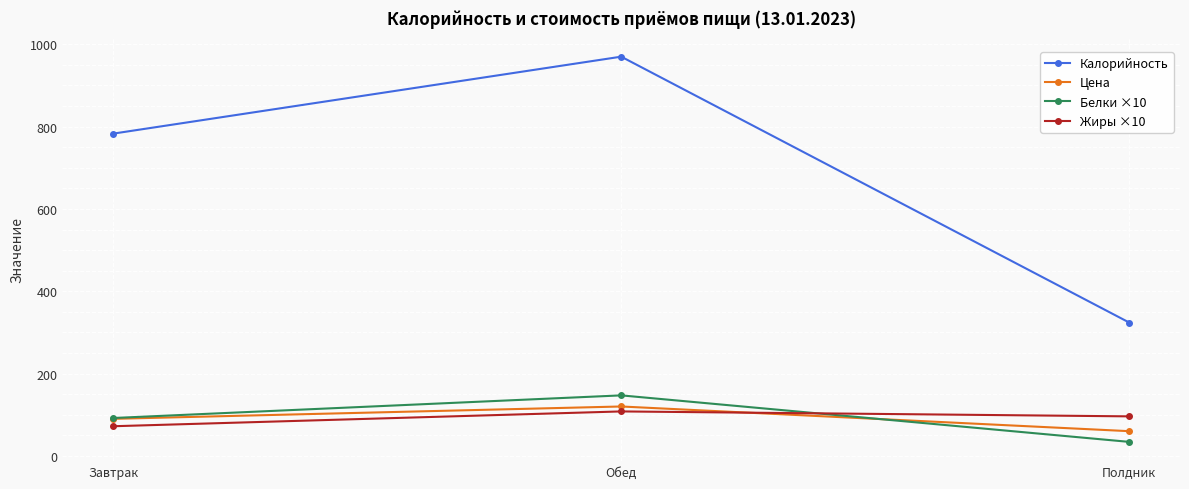

At which category is the sum across all series the highest?

Обед